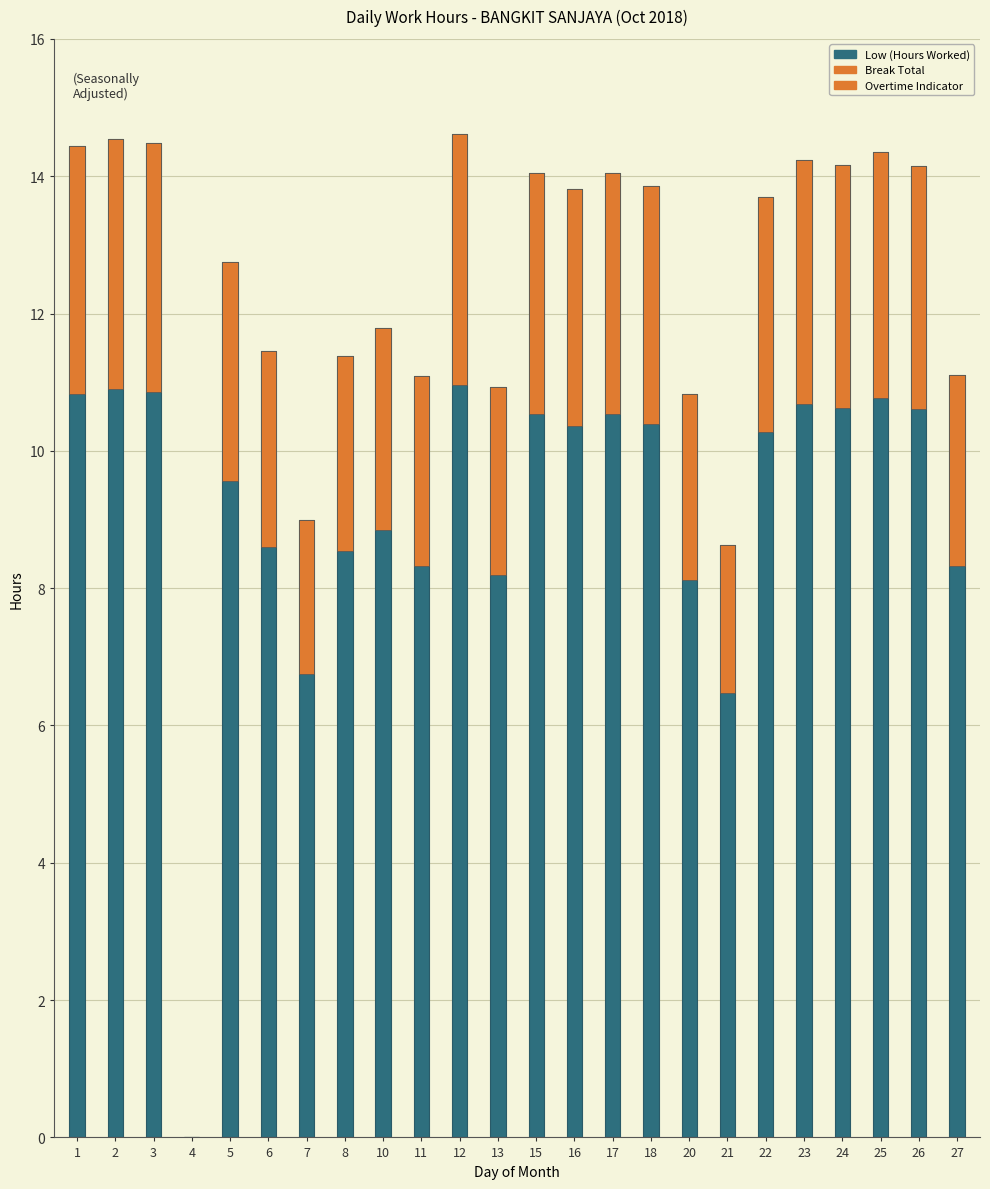

Count the number of data series in this chart.

2